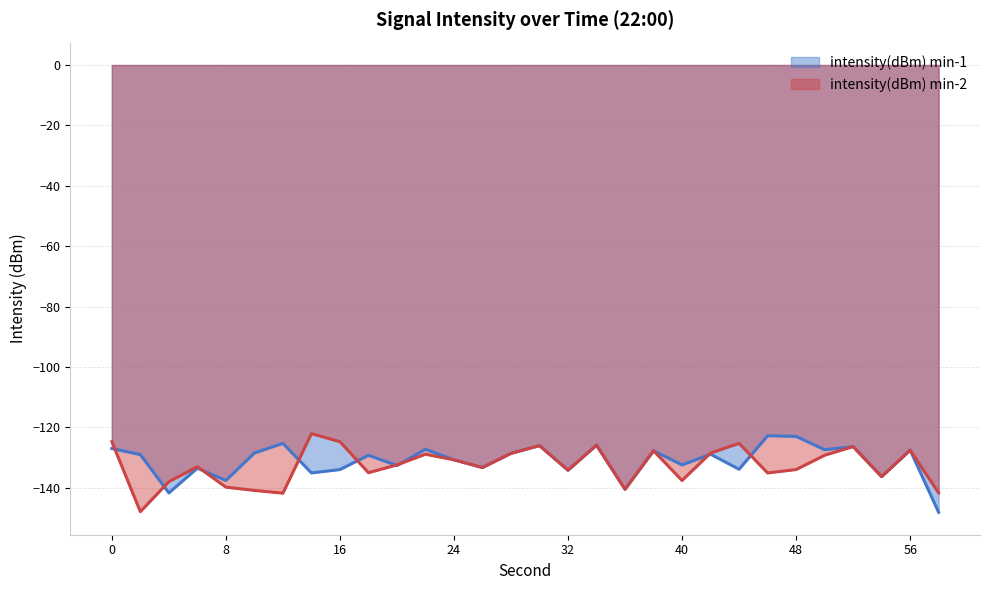

Read the intensity(dBm) min-1 value at 24.

-130.7